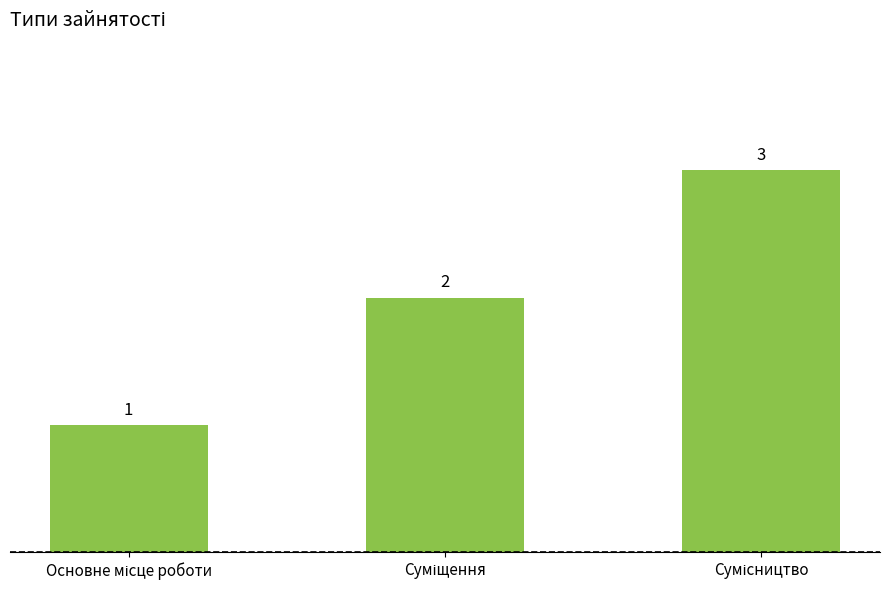

What is the minimum value shown in the chart?

1